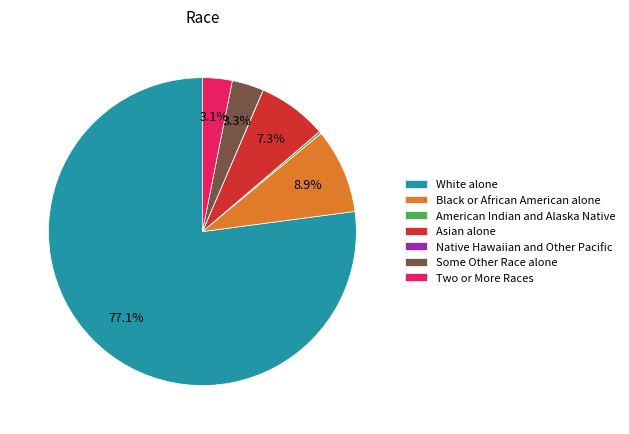

What is the ratio of the value at Some Other Race alone to the value at Asian alone?

0.5